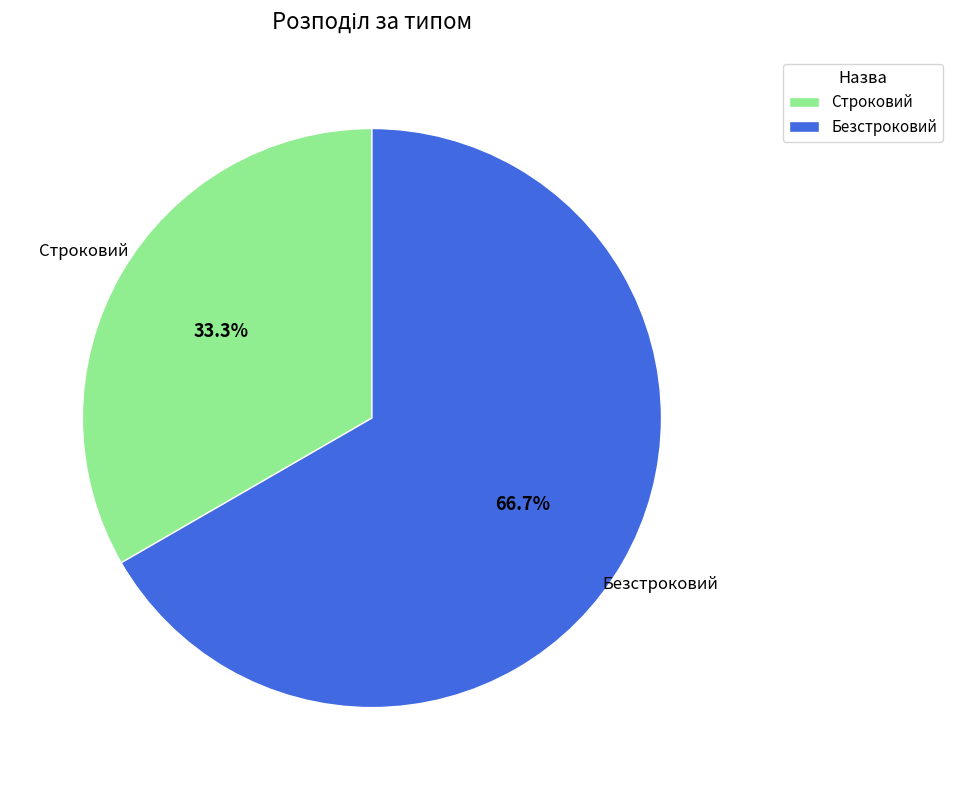

Which category accounts for the majority?

Безстроковий